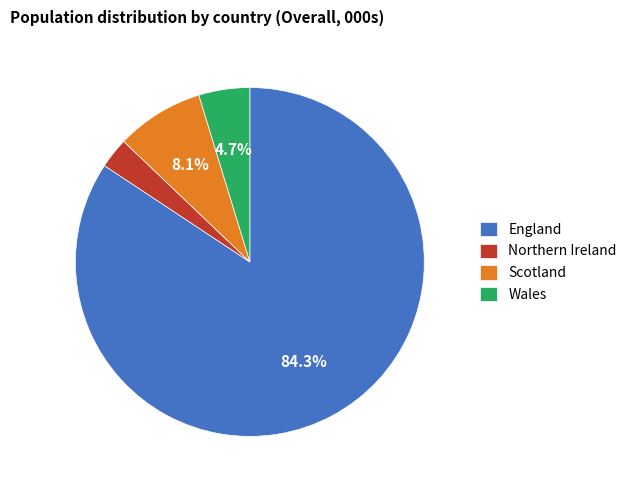

Which slice is the smallest?

Northern Ireland